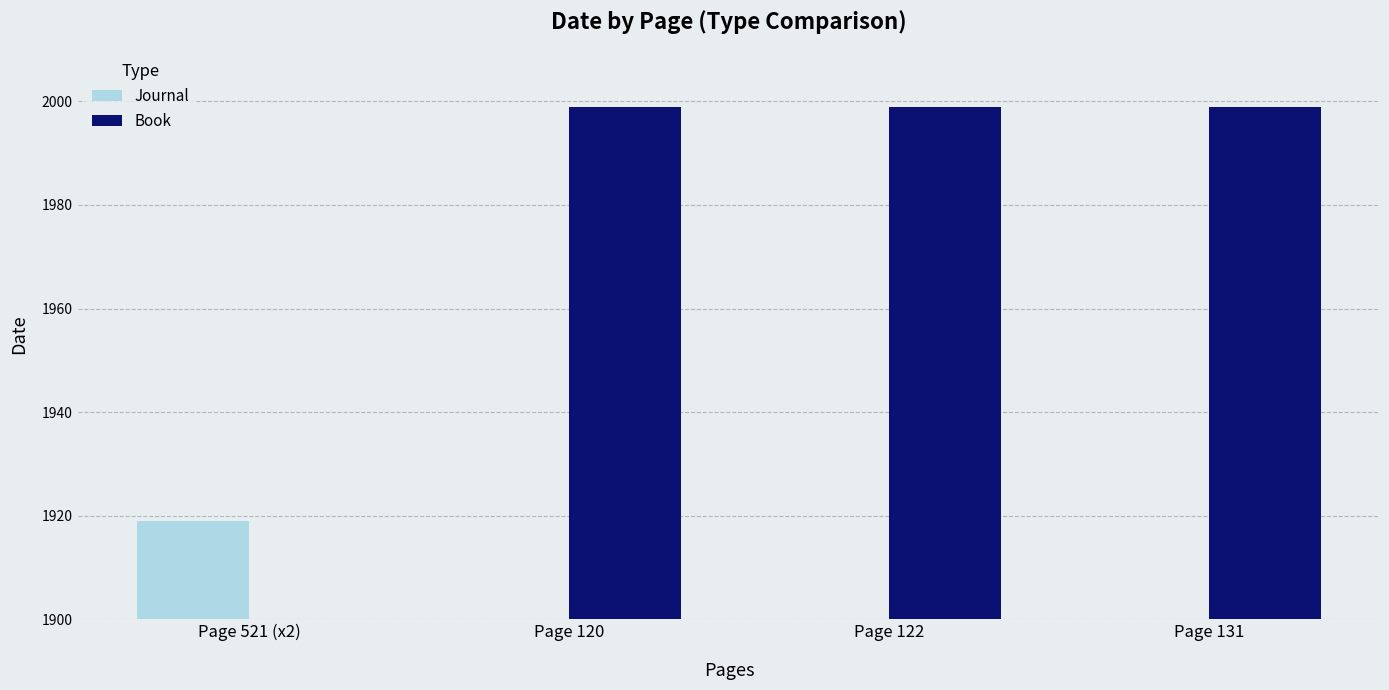

Rank the series at Page 122 from highest to lowest value.

Book, Journal